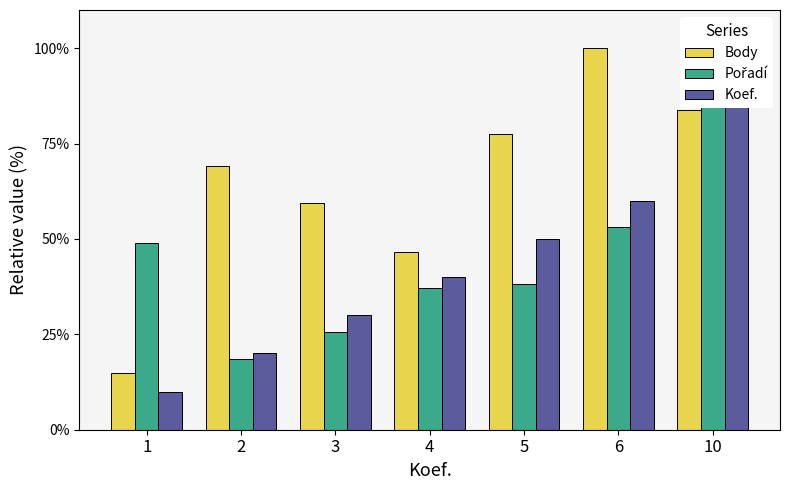

What is the difference between the maximum and second lowest values in the Koef. series?

80.0